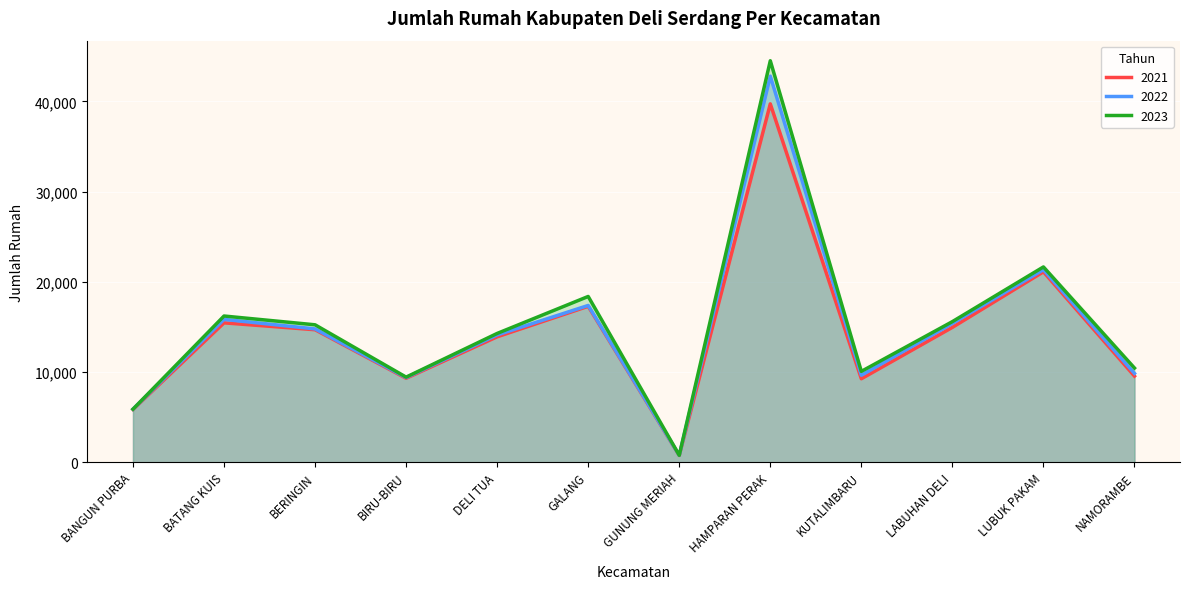

What position from the left is BIRU-BIRU?

4